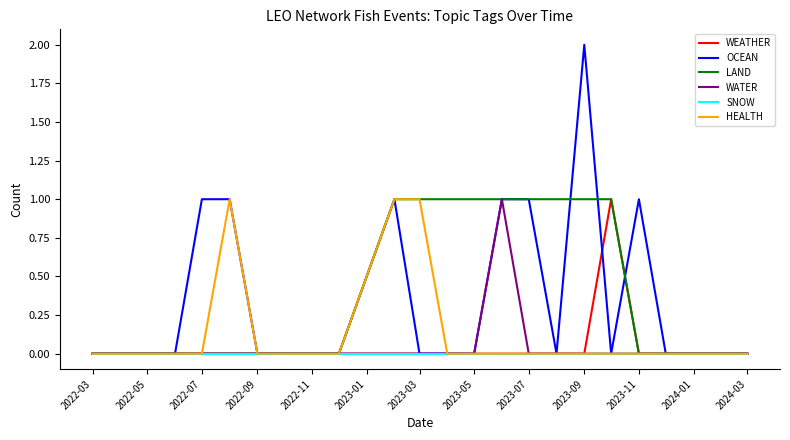

Does the chart display data point markers on the line(s)?

No